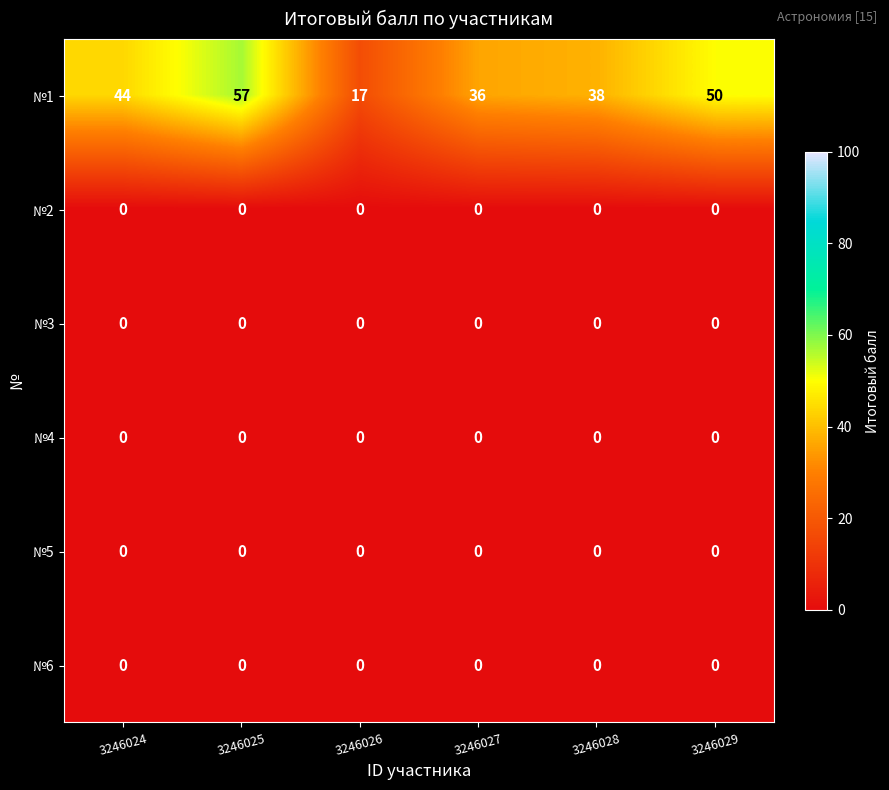

At which category is the sum across all series the highest?

3246025